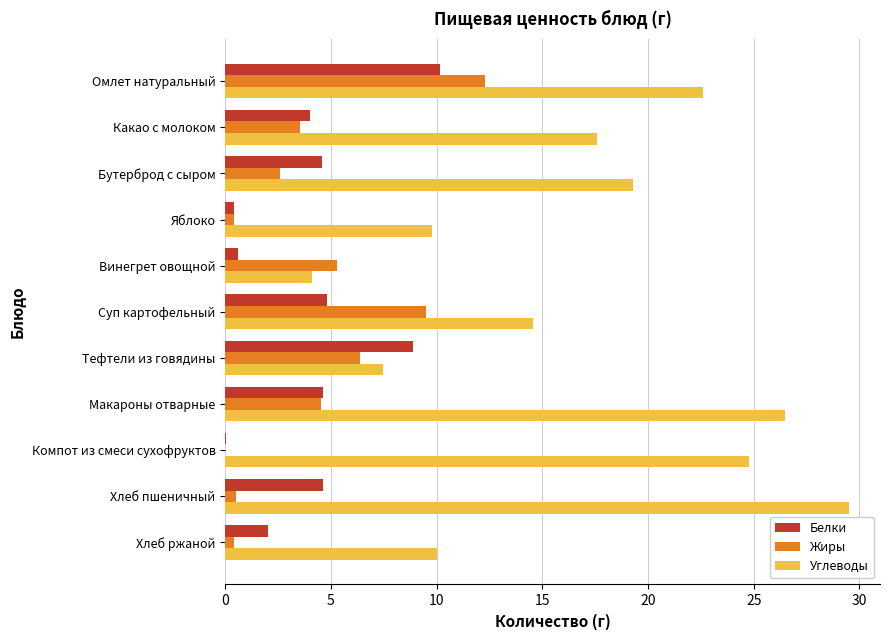

How many data points in Углеводы are above 17?

6